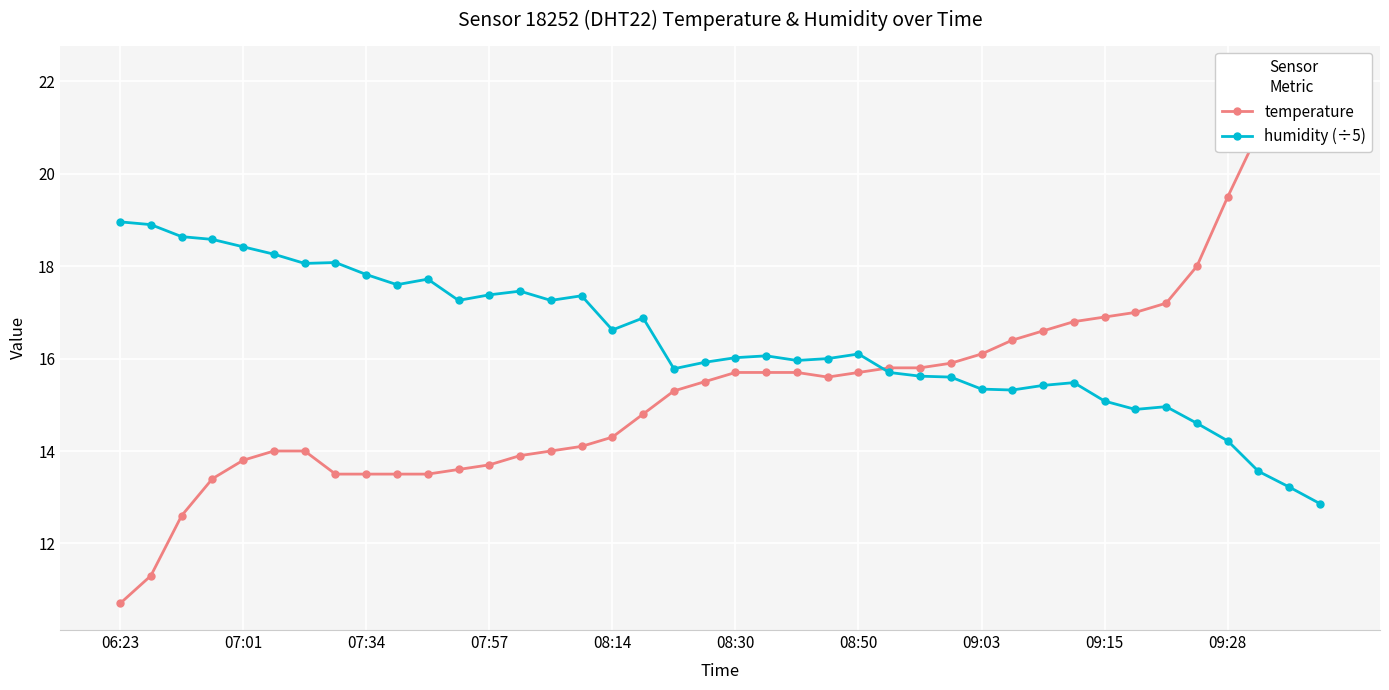

True or false: humidity (÷5) has more than 2 interior local peaks.

True